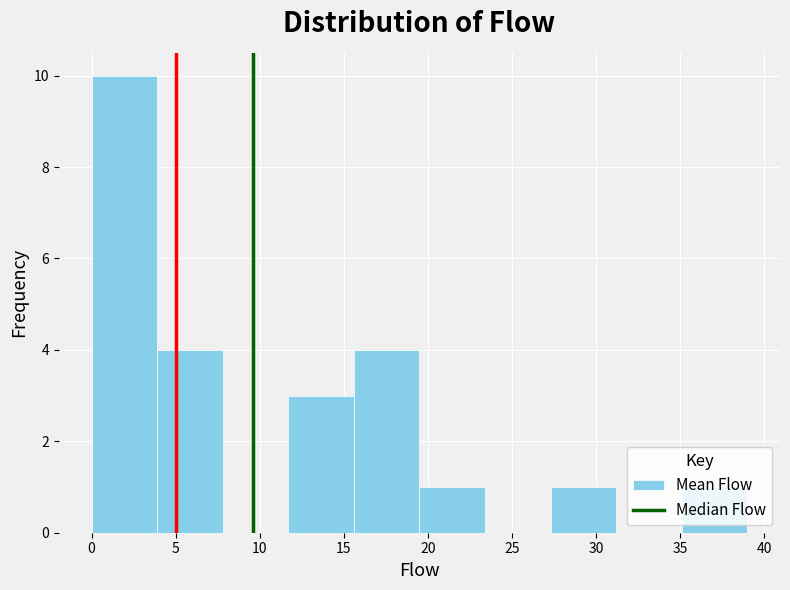

Reading left to right, transcribe this chart: for each bar, give the range it covers on the x-axis and its height. Neither the bar edges nor the heights are printed on the chart, so give them approximately, as read against the axes.

0.0 to 3.9: 10
3.9 to 7.8: 4
7.8 to 11.7: 0
11.7 to 15.6: 3
15.6 to 19.5: 4
19.5 to 23.4: 1
23.4 to 27.3: 0
27.3 to 31.2: 1
31.2 to 35.1: 0
35.1 to 39.0: 1